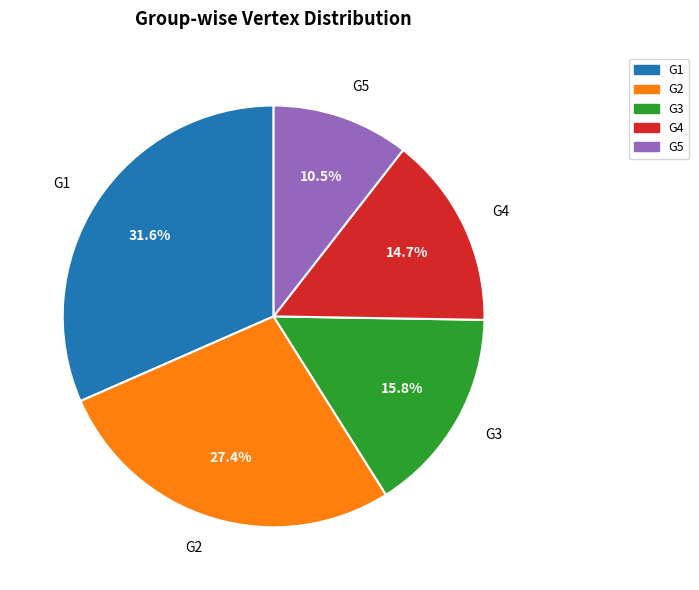

To the nearest percent, what percentage of the pie is G3?

16%